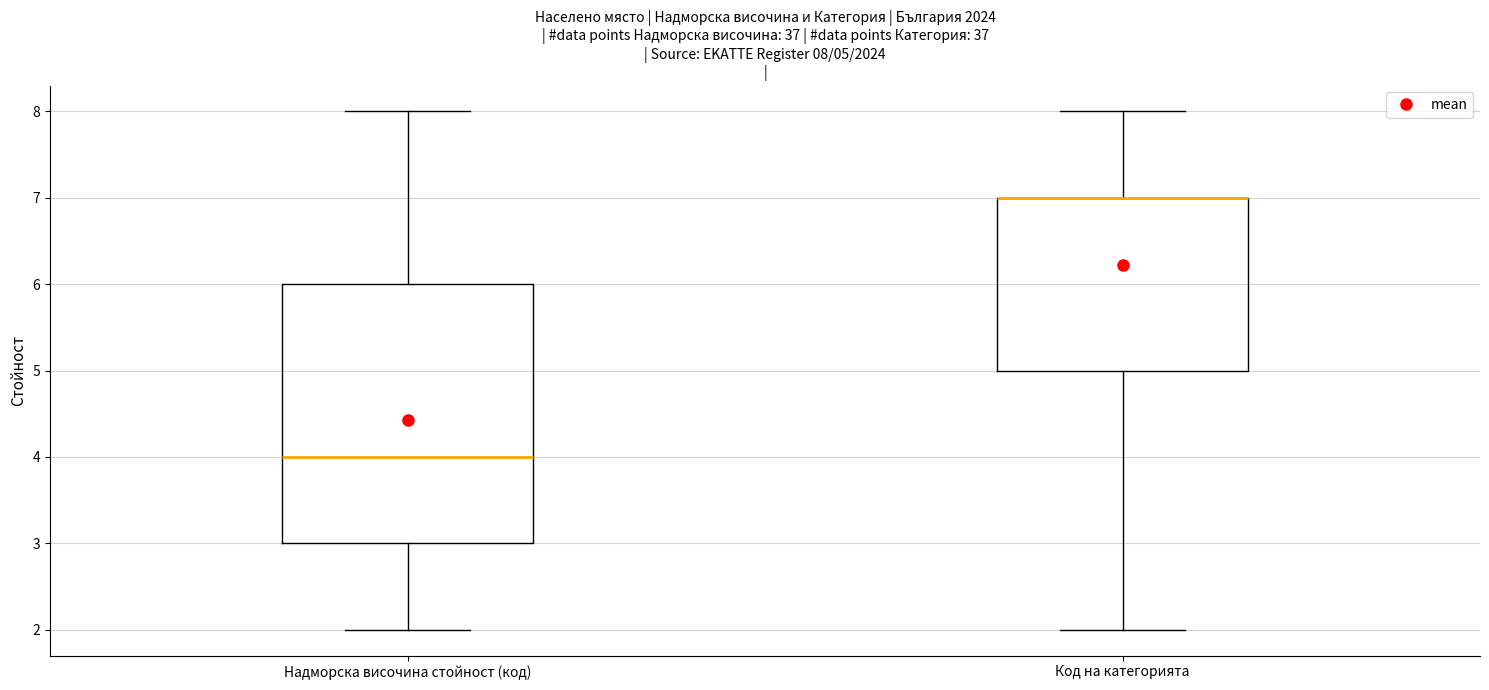

Which box is the tallest, from its lower edge to its upper edge?

Надморска височина стойност (код)